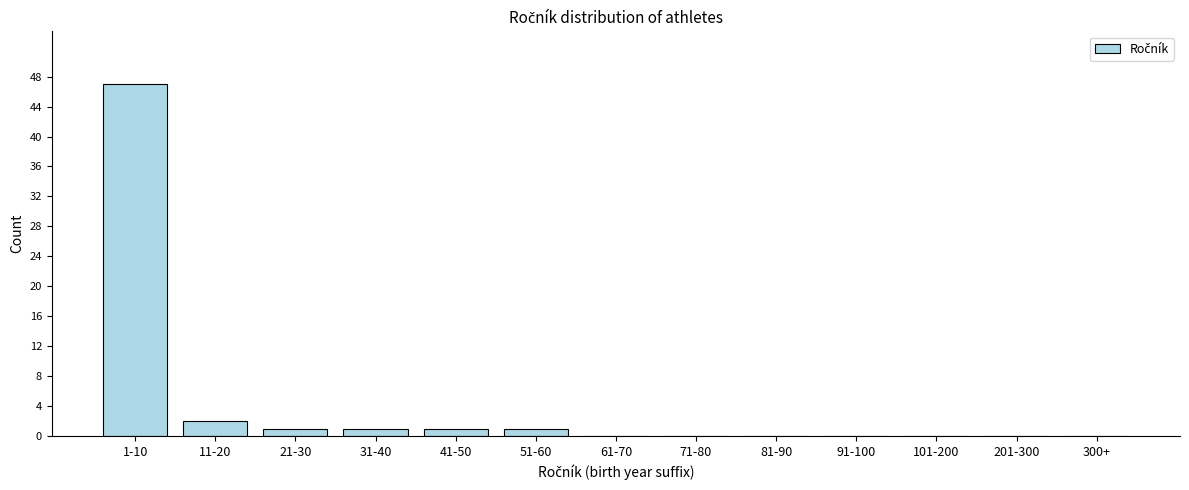

Reading left to right, transcribe all the data shown in this chart.

1-10=47	11-20=2	21-30=1	31-40=1	41-50=1	51-60=1	61-70=0	71-80=0	81-90=0	91-100=0	101-200=0	201-300=0	300+=0